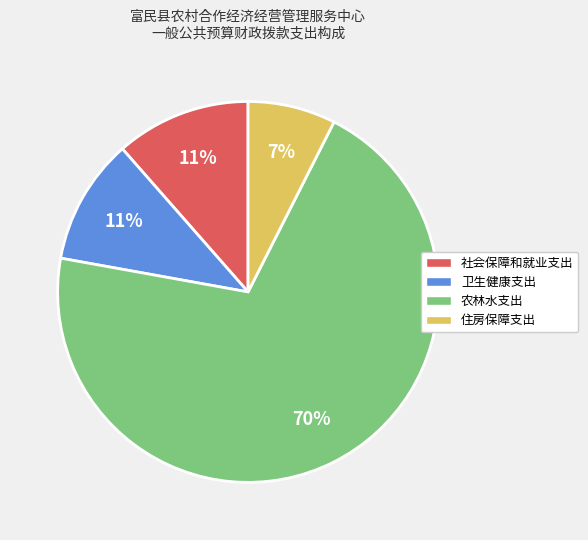

How many slices are in this pie chart?

4